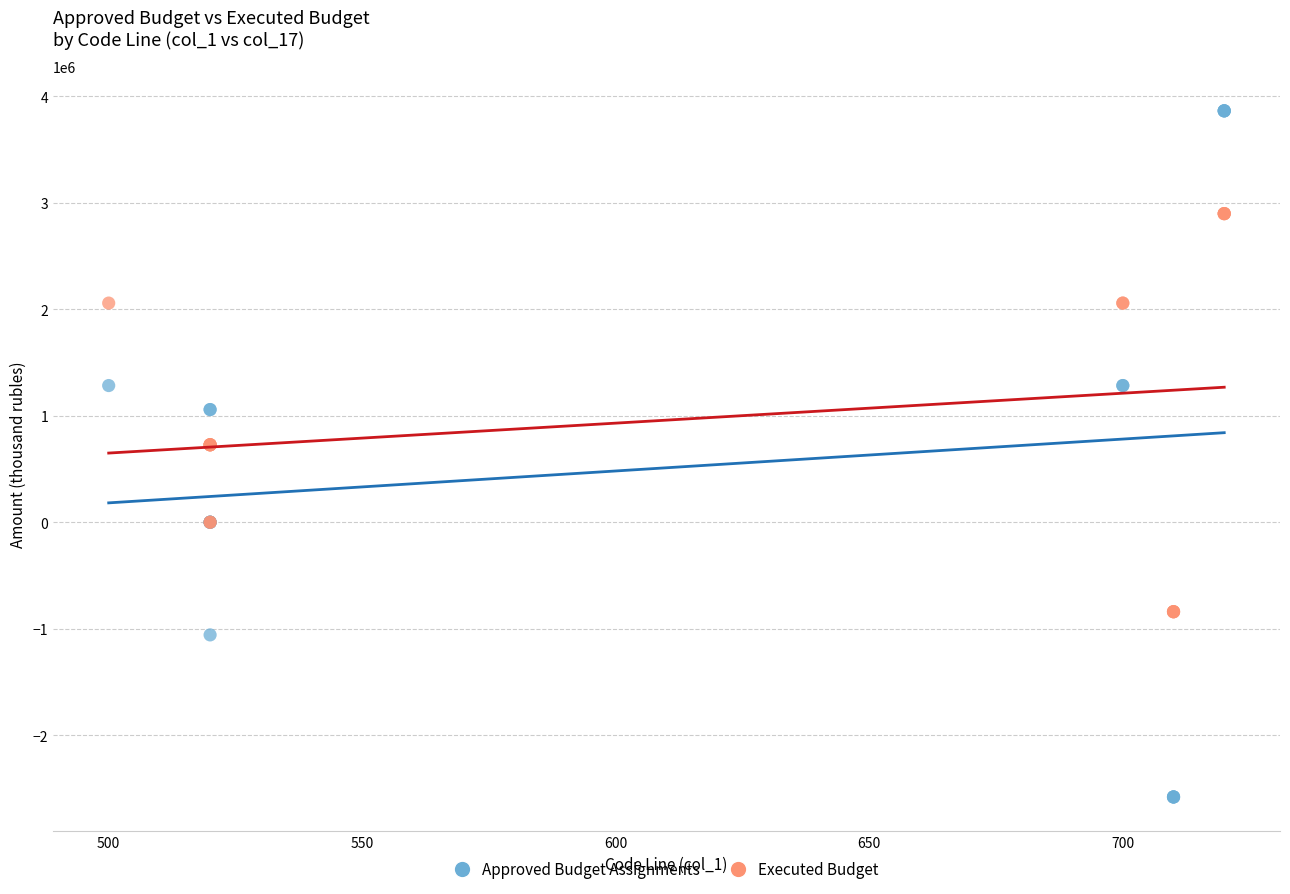

Which series reaches the maximum Y coordinate?

Approved Budget Assignments